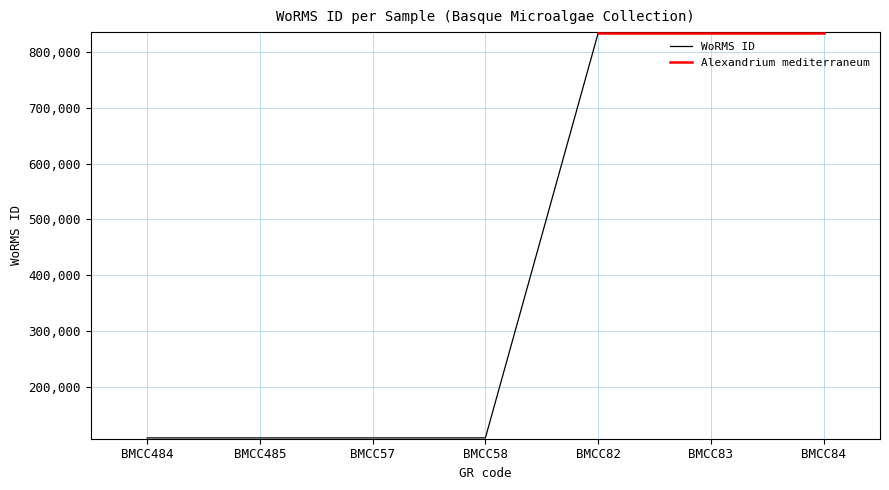

The value of WoRMS ID at BMCC57 is 109470. True or false?

True